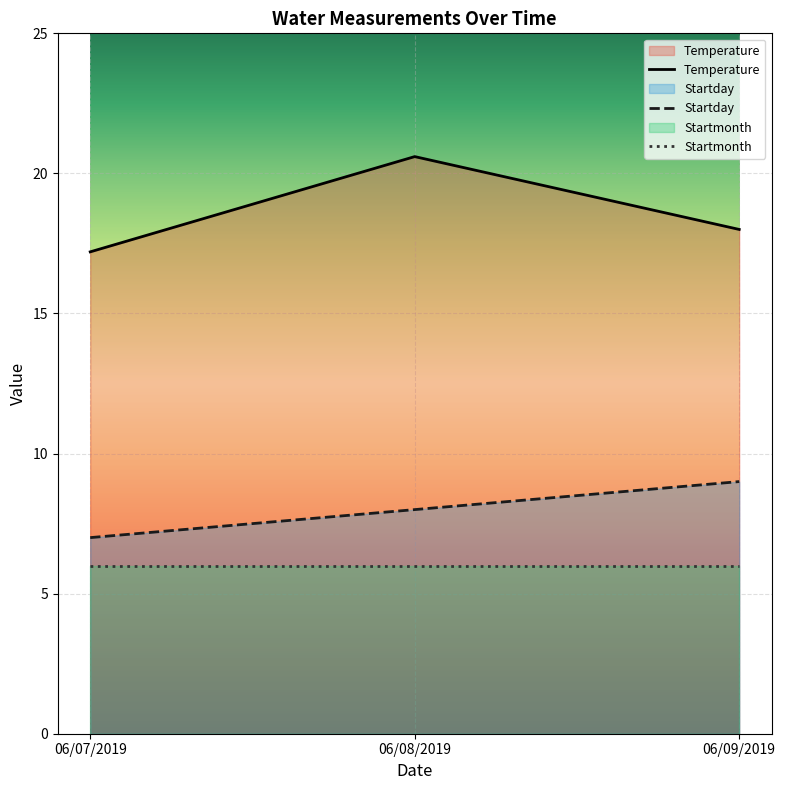

At which label does Startday reach its peak?

06/09/2019